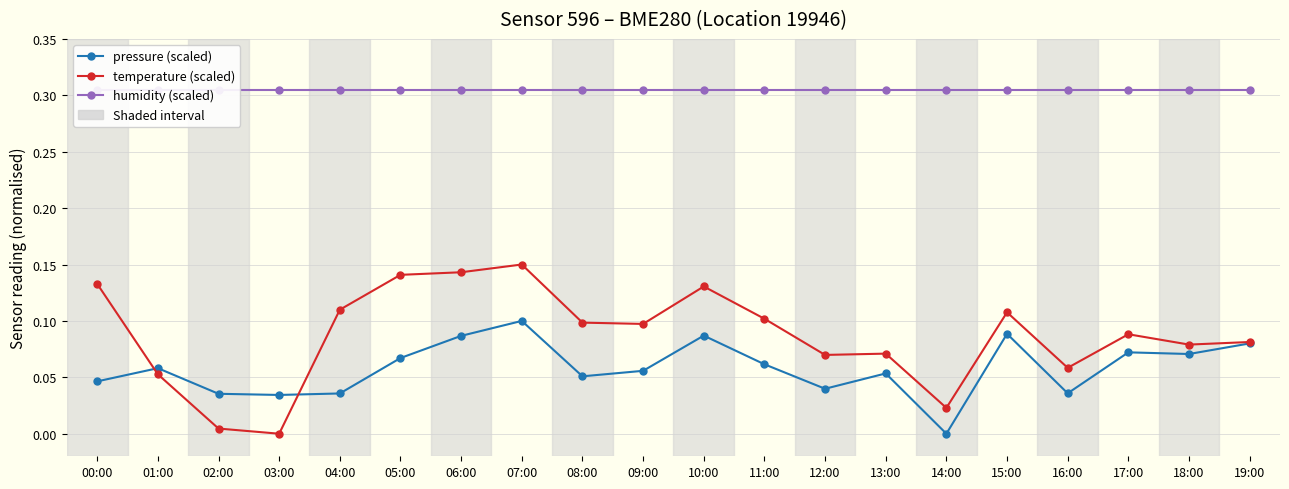

Rank the series at 17:00 from highest to lowest value.

humidity (scaled), temperature (scaled), pressure (scaled)